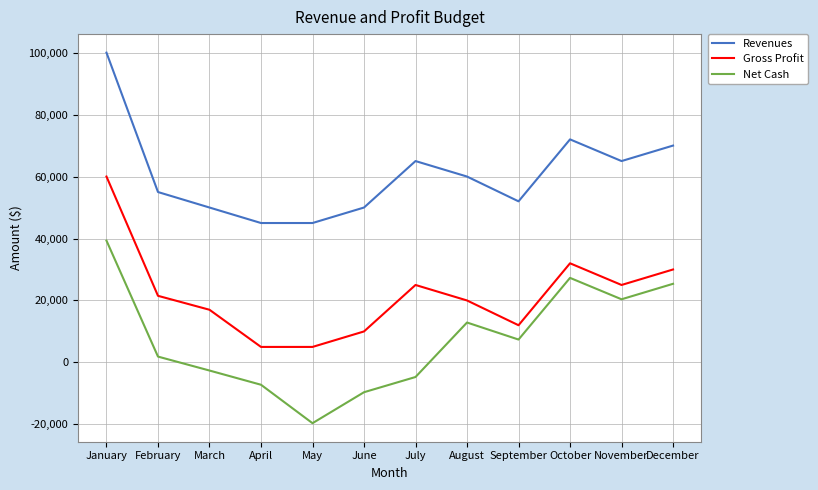

What is the approximate value of Gross Profit at September, to the nearest 10?

12000